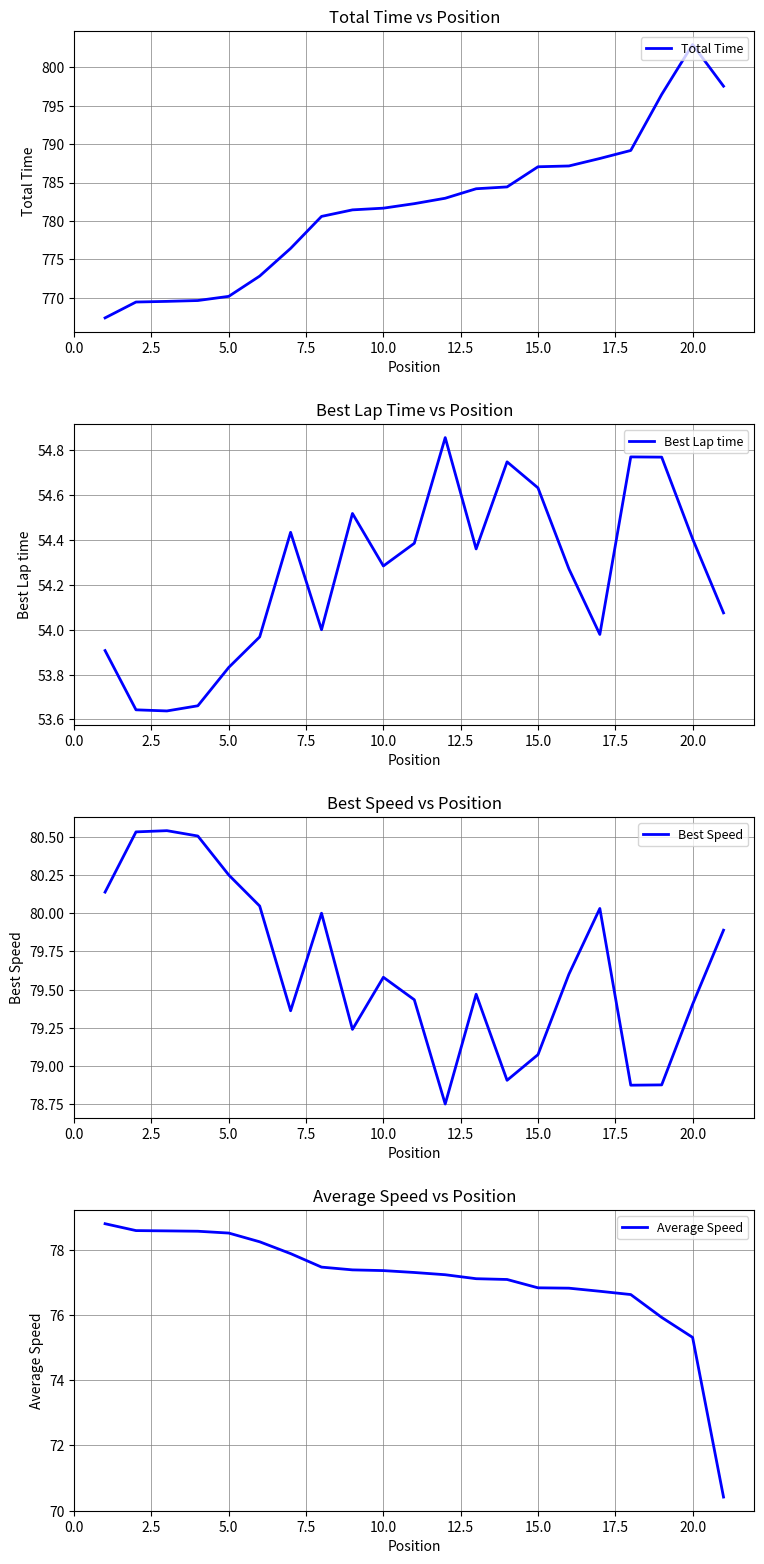

True or false: Best Speed and Total Time cross at least once.

False